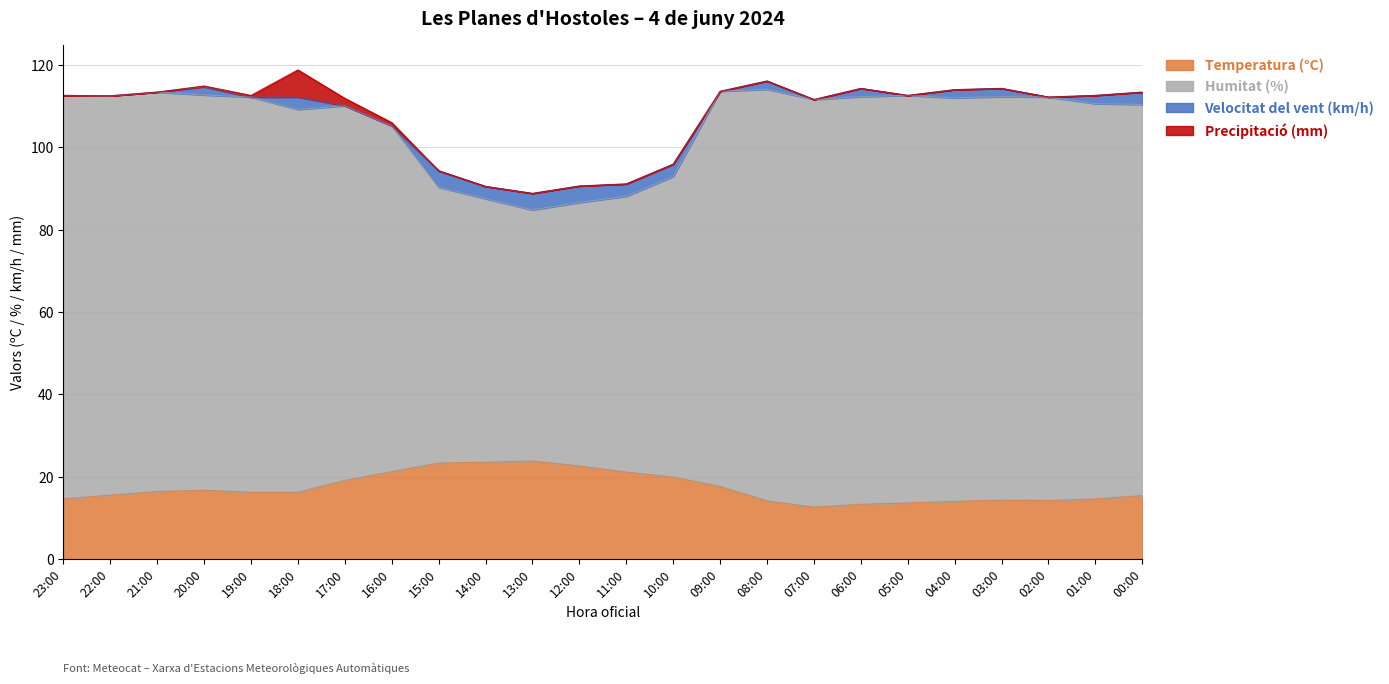

Which series has the largest range (max minus min)?

Humitat (%)